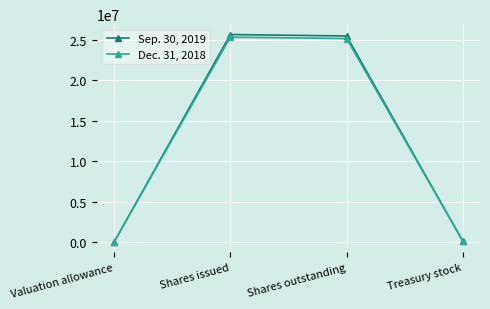

Which series has the widest spread of values?

Sep. 30, 2019